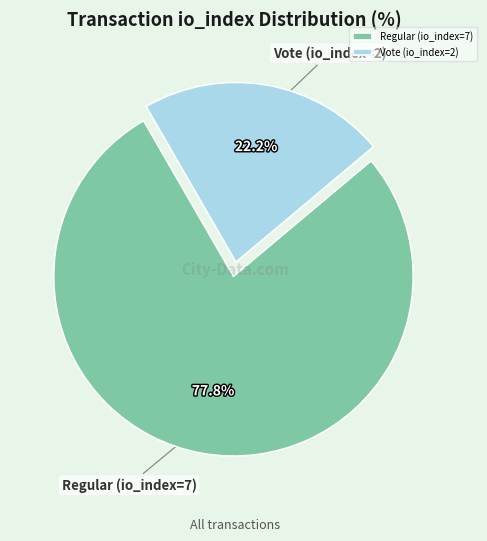

Count the number of slices in the pie.

2